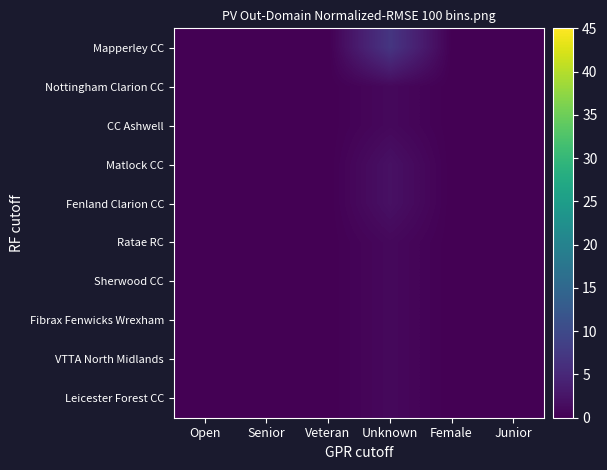

At how many categories does at least one series exceed 6?

1